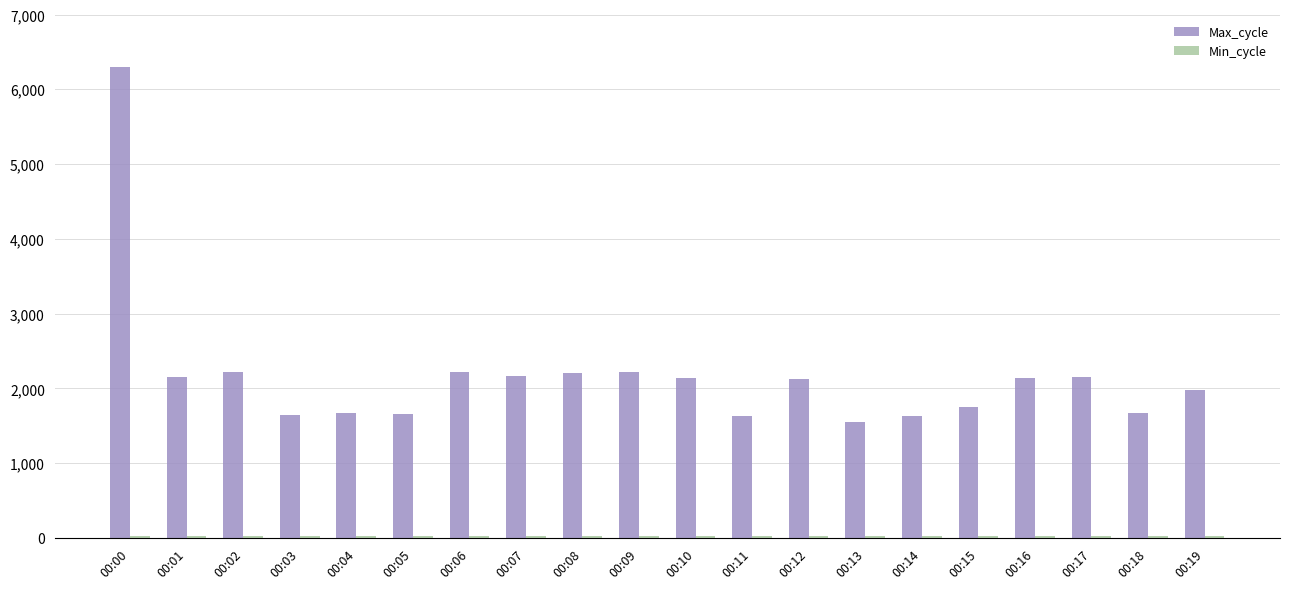

What is the spread (max minus min) of values at 00:19?

1949